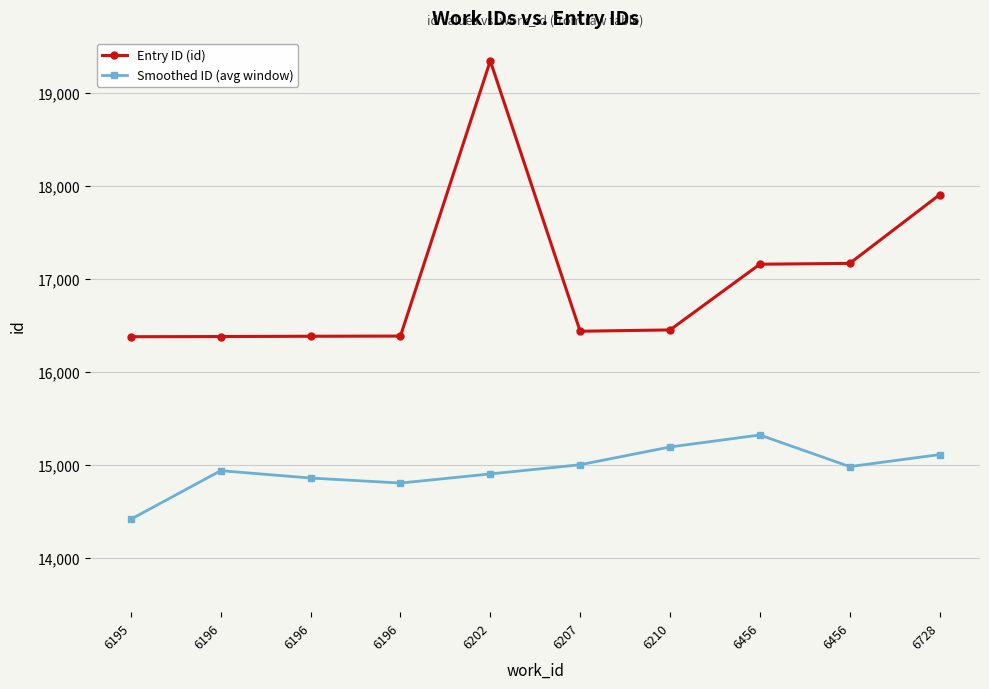

Where does the Entry ID (id) series first go above 16449?

6202